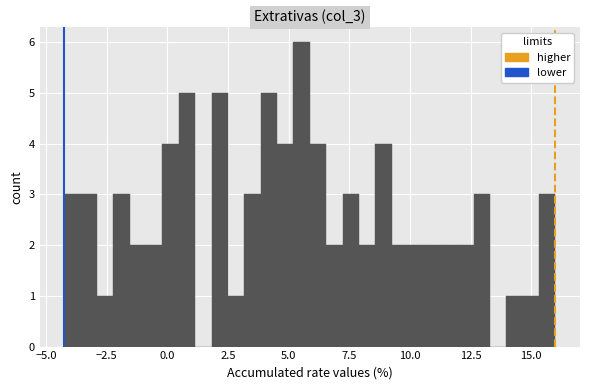

Read against the x-axis, roughly where is the centre of the tallest bar?

5.5